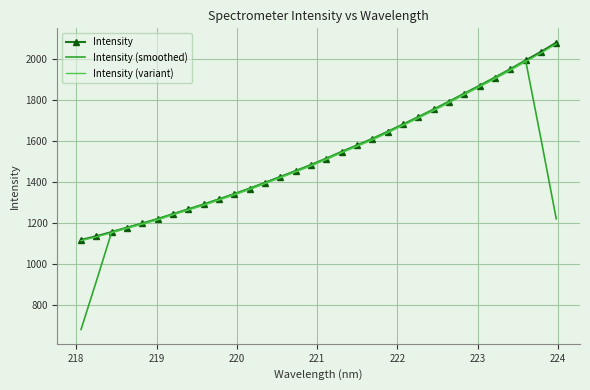

What is the smallest value displayed?

682.6